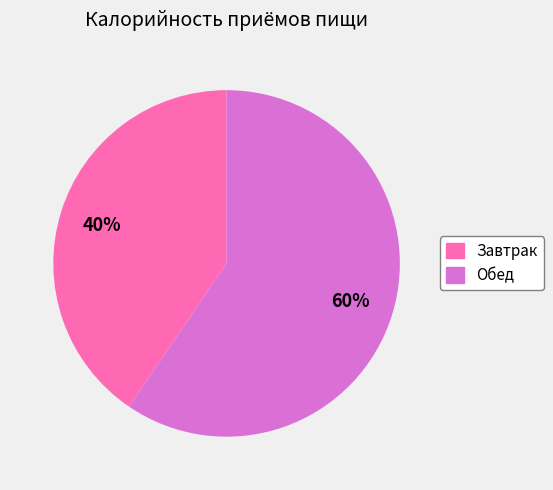

True or false: Завтрак accounts for 50% of the total.

False